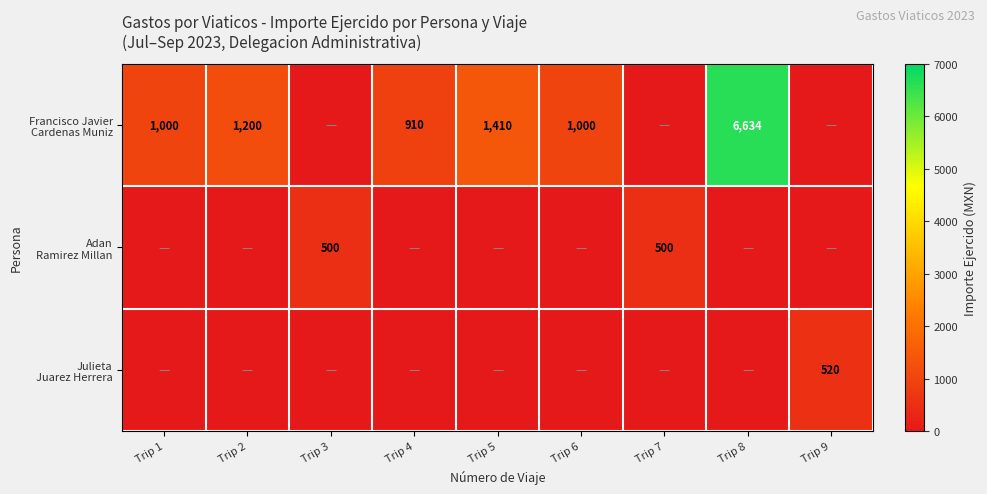

What is the greatest value displayed?

6634.0